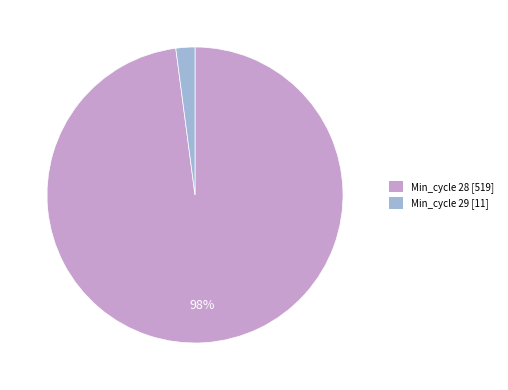

Is there a majority slice in this chart?

Yes